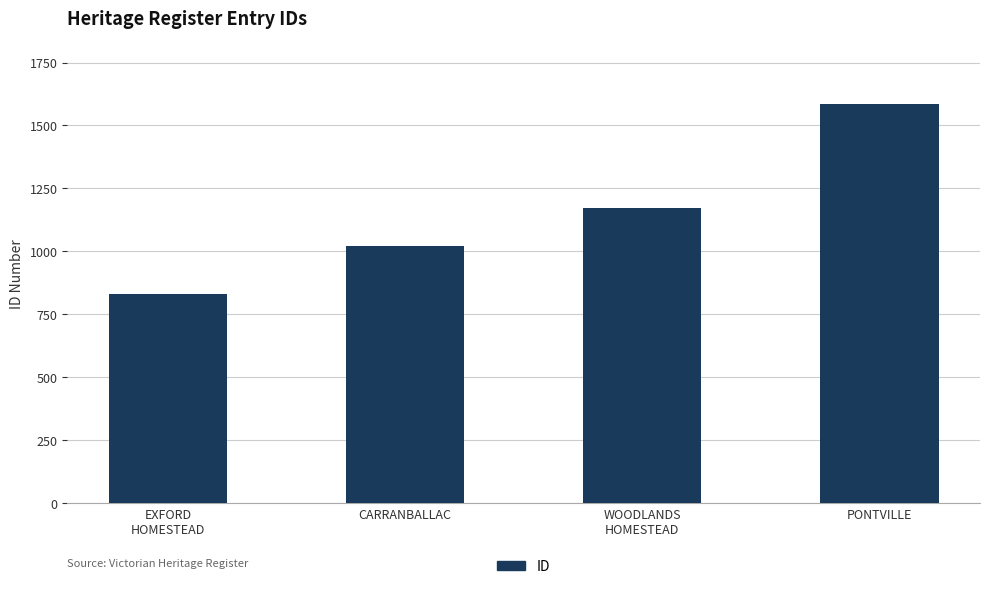

Read the value at PONTVILLE.

1586